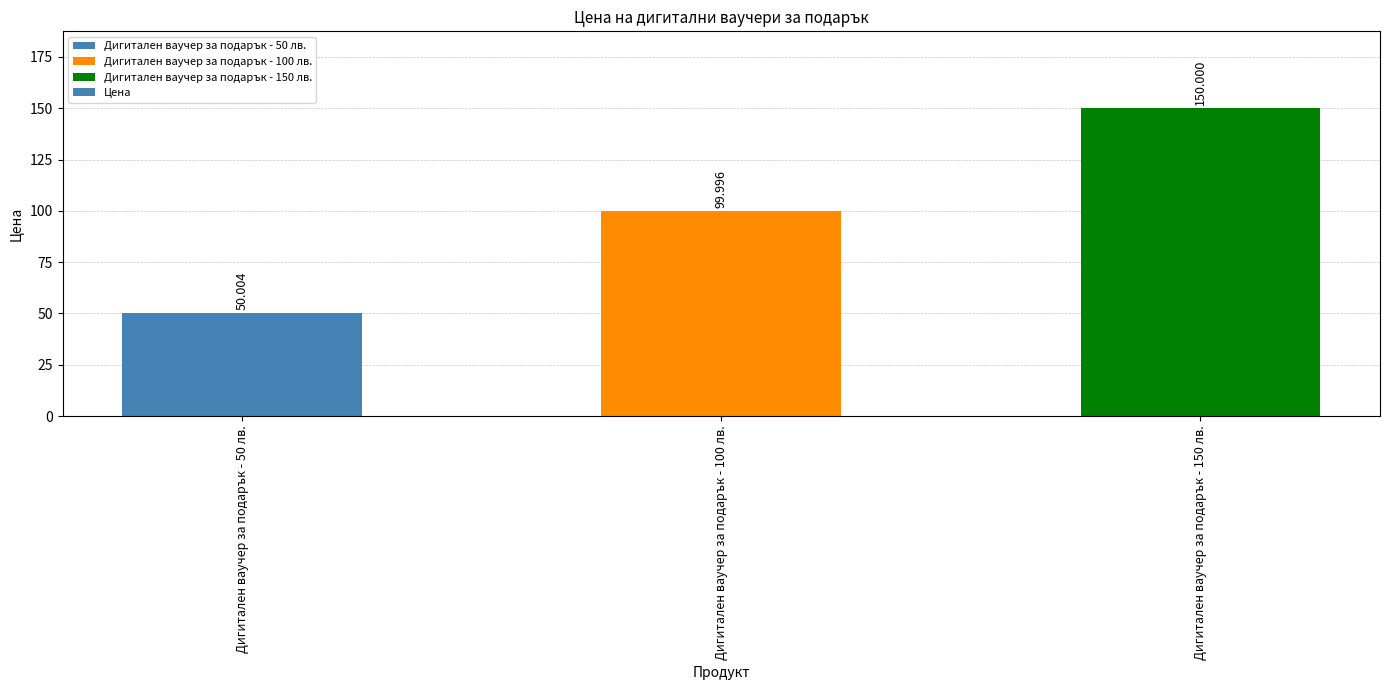

Are the bars horizontal?

No